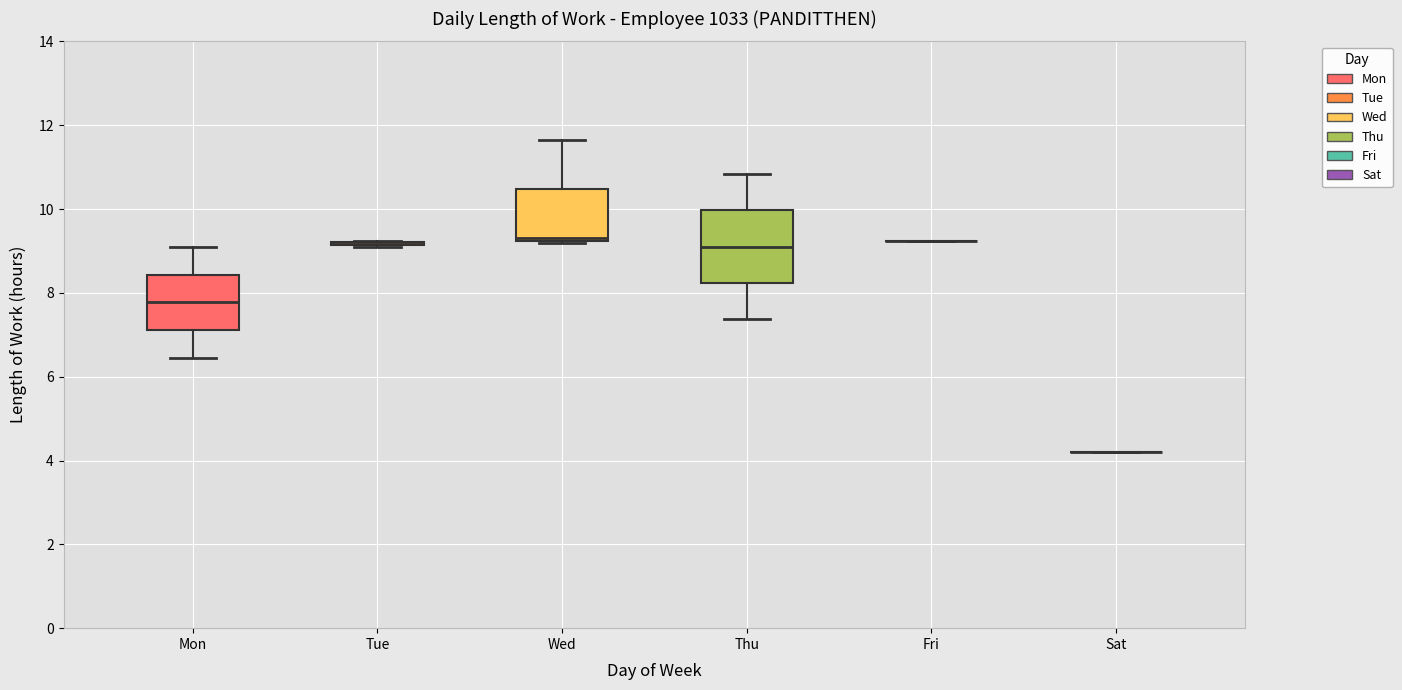

Reading left to right, transcribe this box plot: for each box, give where its median line is, the range the box spans, and where its two whiskers end, as read against the y-axis. The values are not printed on the chart, so give them approximately, as read against the axis.

Mon: median 7.8, box 7.2 to 8.4, whiskers 6.4 to 9.0
Tue: box collapsed to a line at 9.2, whiskers 9.2 to 9.2
Wed: median 9.4, box 9.2 to 10.4, whiskers 9.2 (just below the box's lower edge) to 11.6
Thu: median 9.2, box 8.2 to 10.0, whiskers 7.4 to 10.8
Fri: box collapsed to a line at 9.2, whiskers 9.2 to 9.2
Sat: box collapsed to a line at 4.2, whiskers 4.2 to 4.2